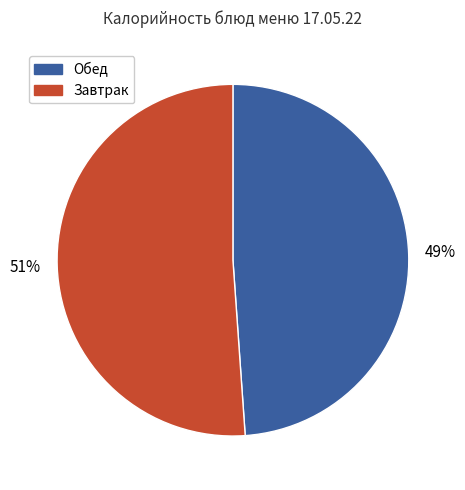

Does any single category account for the majority?

Yes